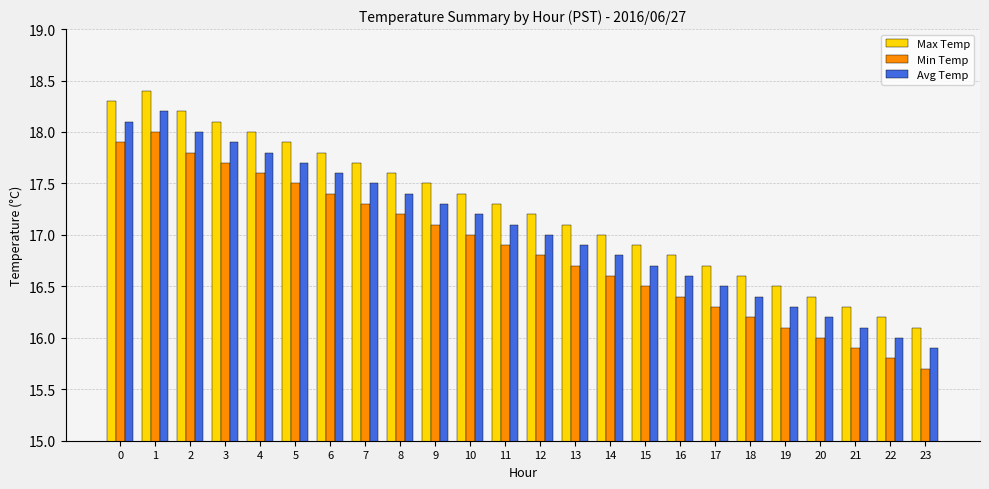

What is the difference between the highest and lowest values at 20?

0.4